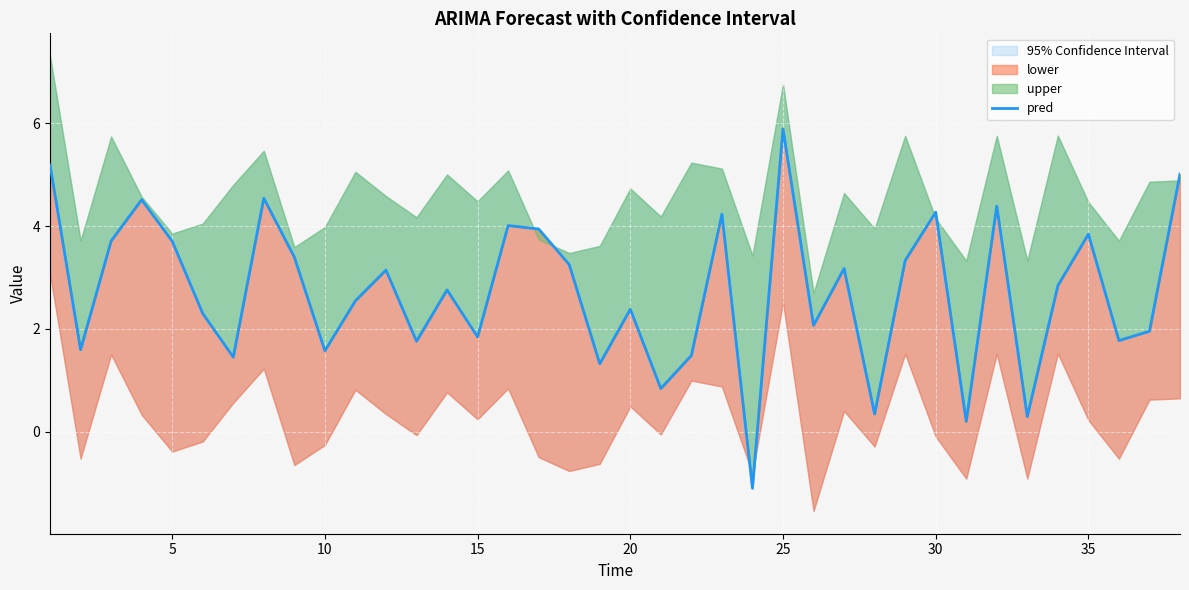

True or false: there are more than 2 points higher than both neighbors.

True